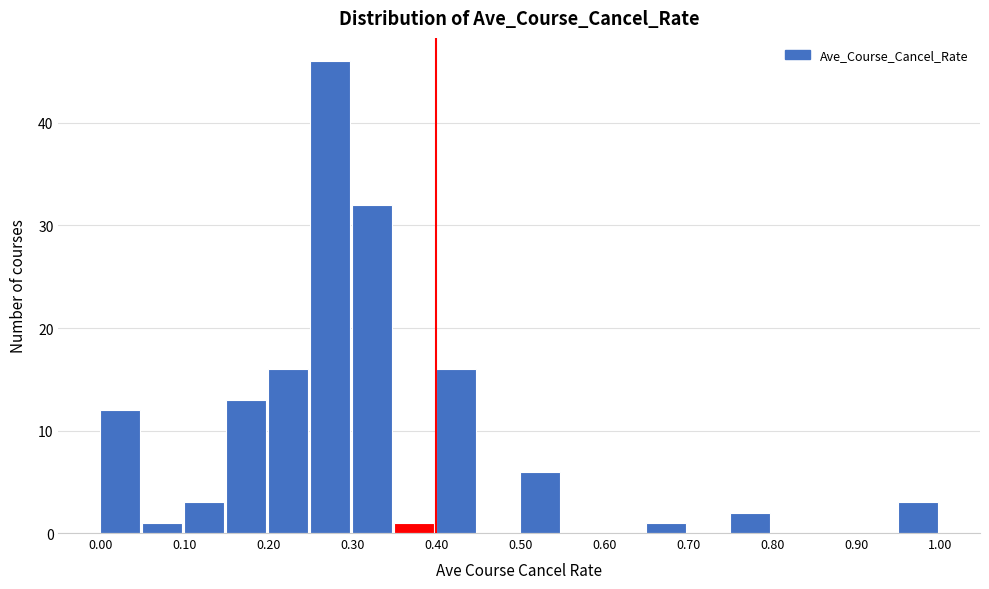

How tall is the bar that spans 0.95 to 1.00 on the x-axis? The values are not printed on the chart, so give them approximately, as read against the axis.

3